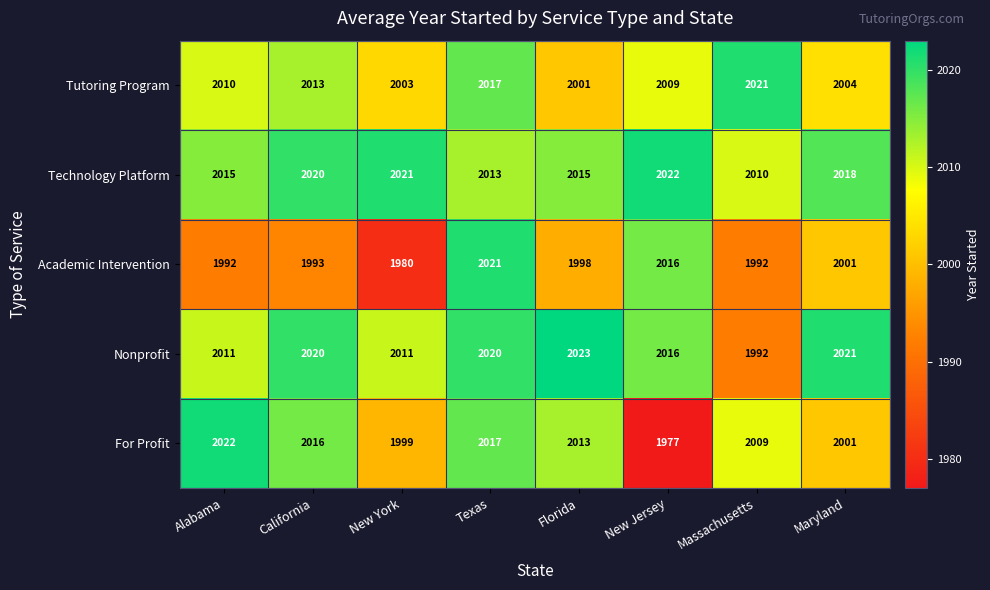

Is it true that For Profit equals 2016 at California?

True